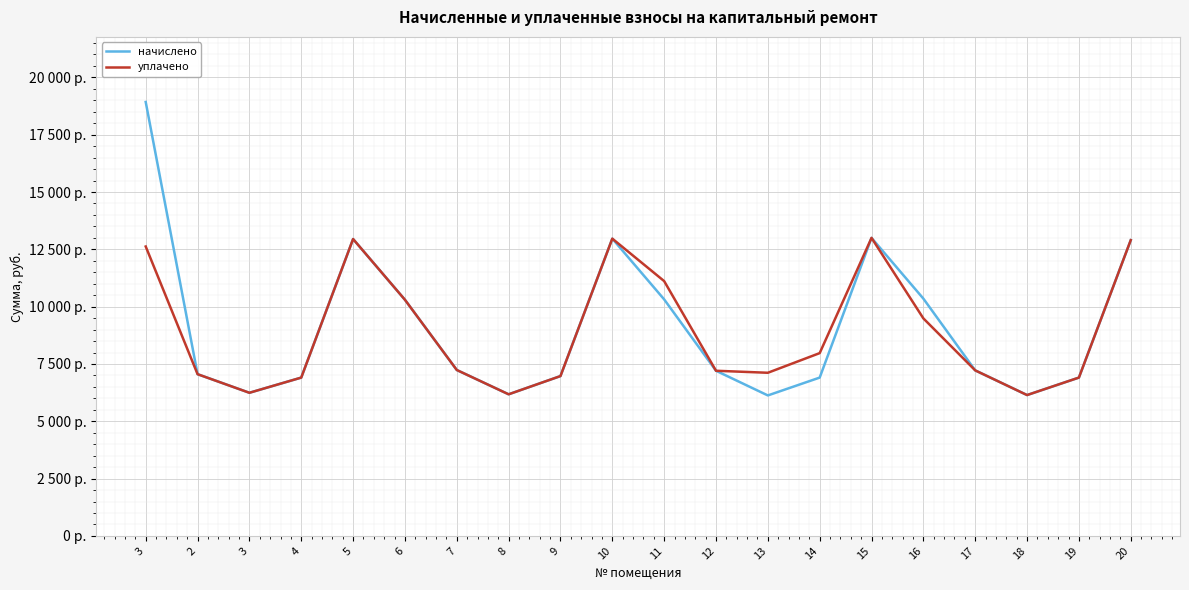

Rank the categories by уплачено value from lowest to highest.

18, 8, 3, 4, 19, 9, 2, 13, 12, 17, 7, 14, 16, 6, 11, 3, 20, 5, 10, 15